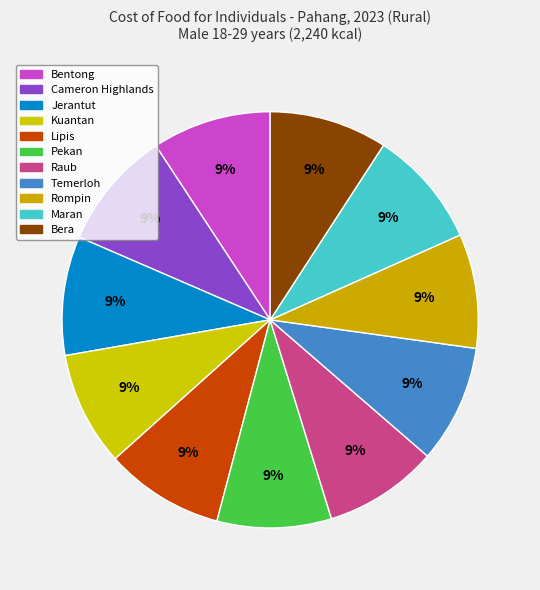

Count the number of slices in the pie.

11